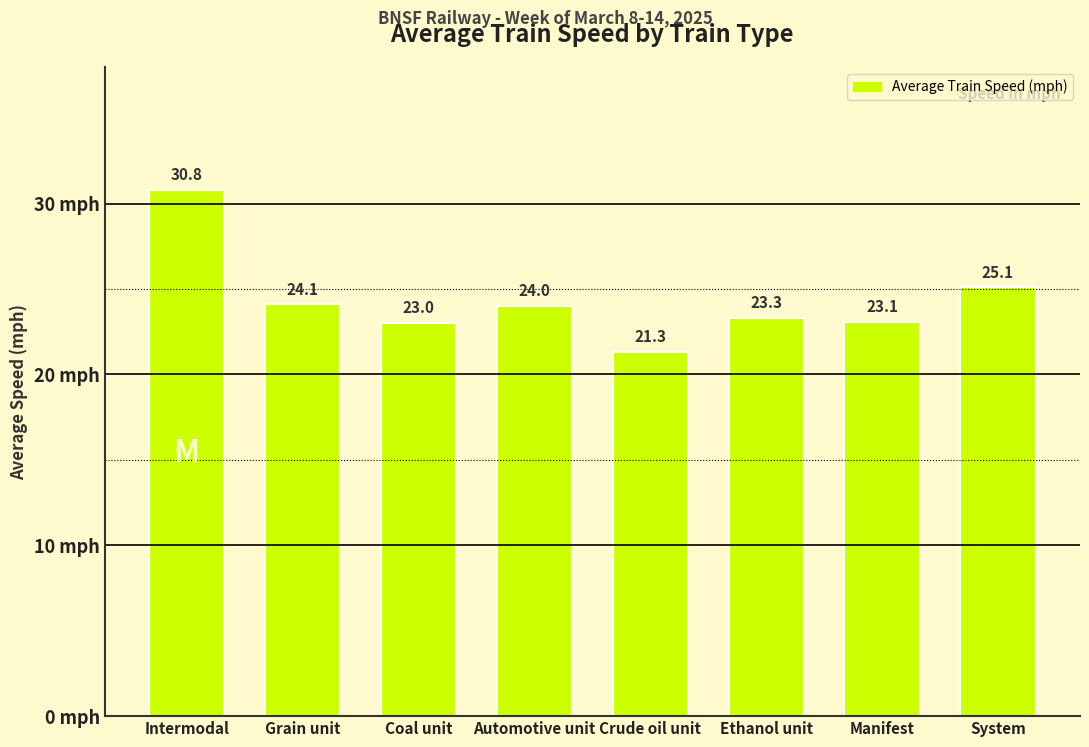

Reading left to right, list all the values displayed in this chart.

Intermodal=30.8	Grain unit=24.1	Coal unit=23.0	Automotive unit=24.0	Crude oil unit=21.3	Ethanol unit=23.3	Manifest=23.1	System=25.1